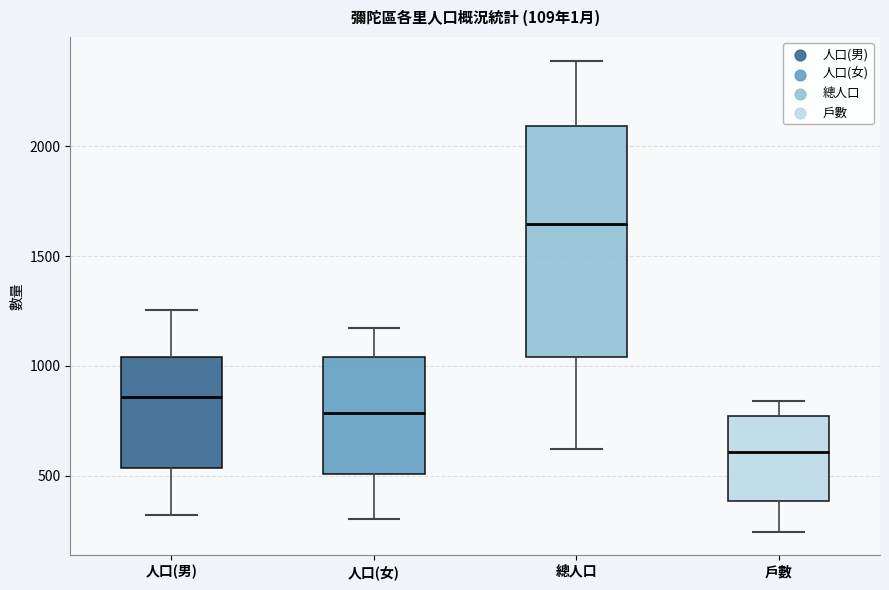

Comparing the boxes themselves (not the whiskers), which one is the tallest?

總人口